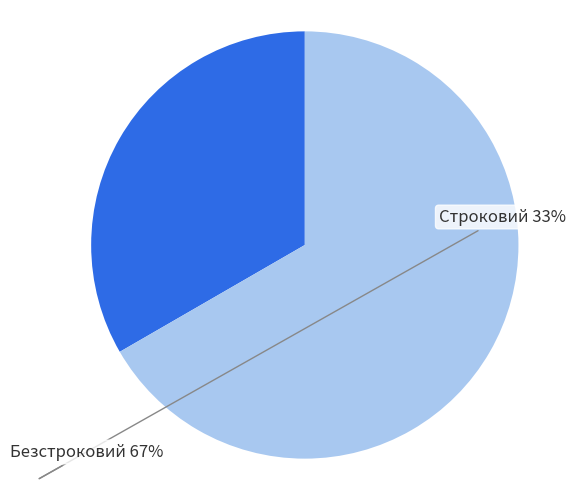

Which category has the biggest portion of the pie?

Безстроковий